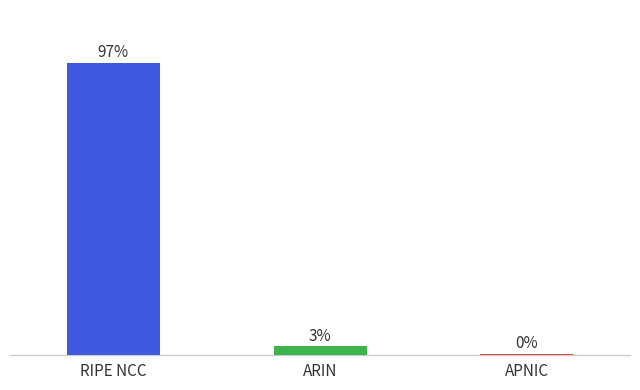

Are the bars horizontal?

No